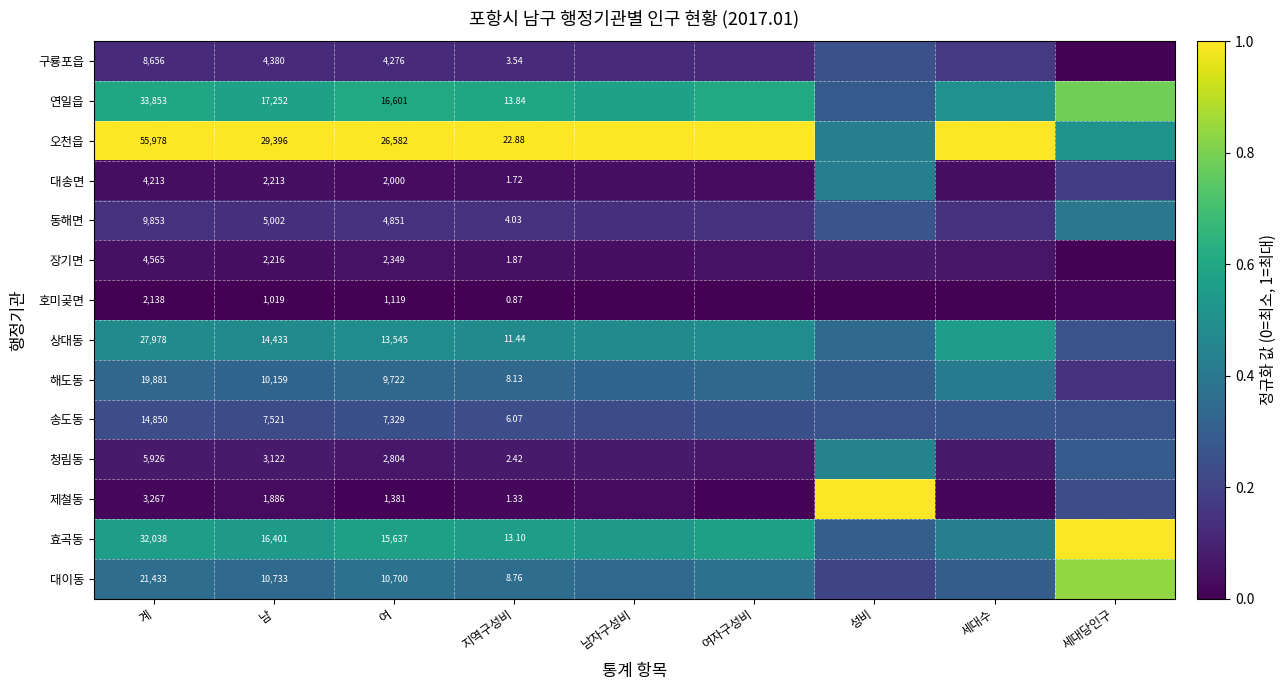

At which label is 해도동 closest to 0?

세대당인구